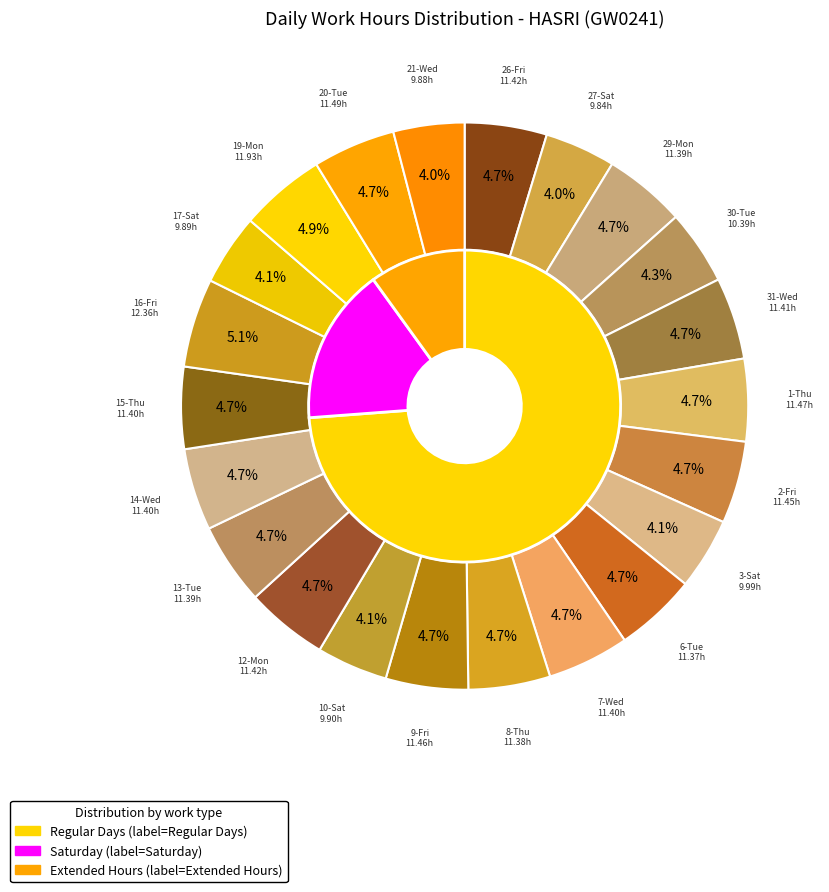

Count the number of slices in the pie.

22